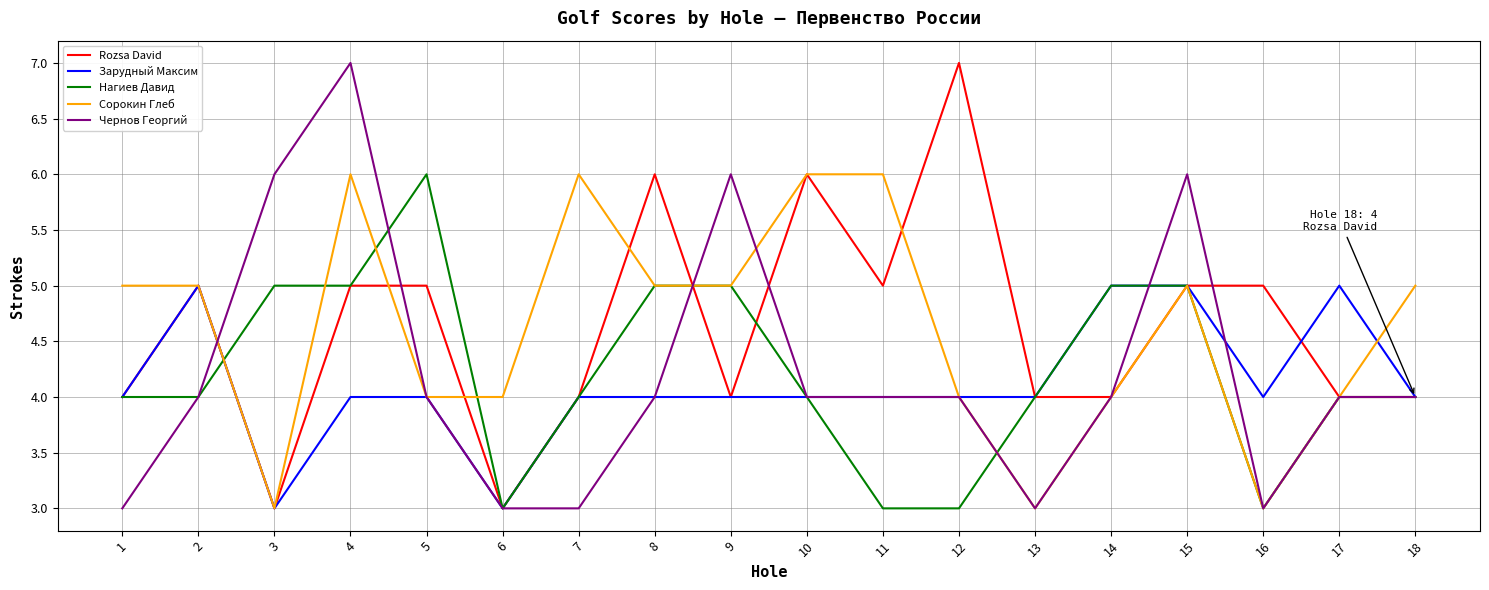

What are all the series names shown in the legend?

Rozsa David, Зарудный Максим, Нагиев Давид, Сорокин Глеб, Чернов Георгий